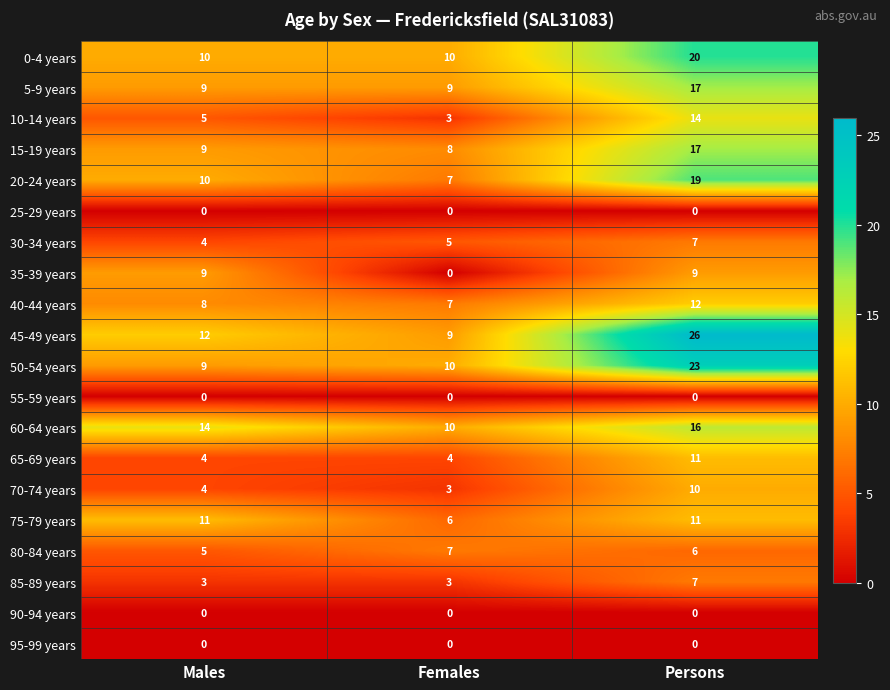

Which label corresponds to the largest value in the chart?

Persons